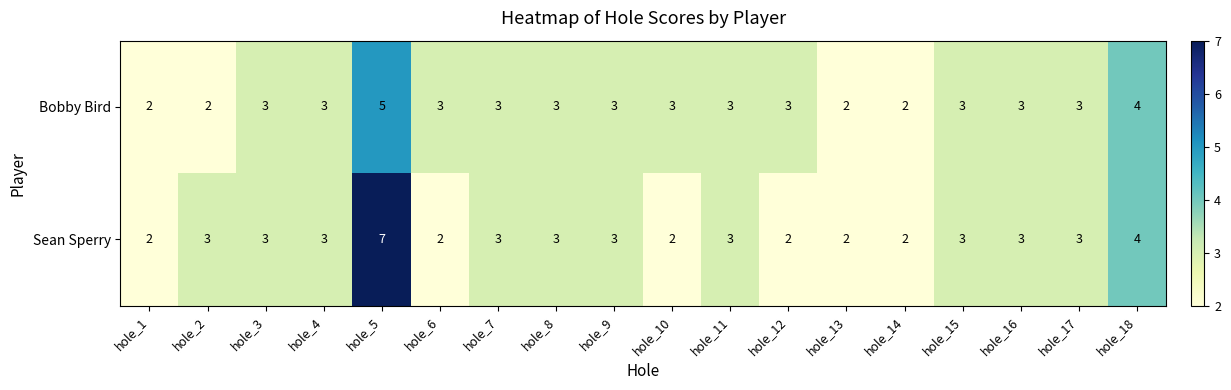

What is the minimum value shown in the chart?

2